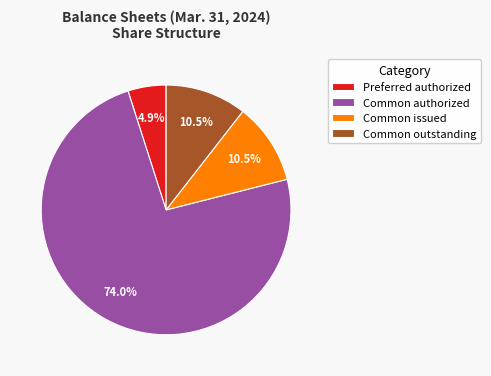

What is the majority slice?

Common authorized